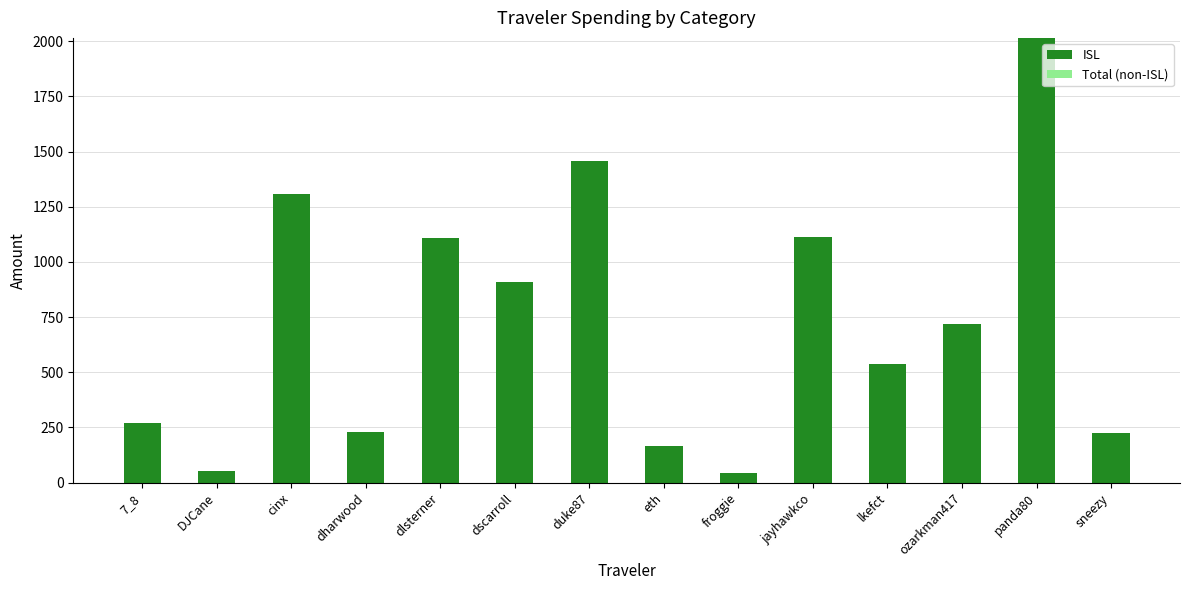

Which category has the highest value across all series?

panda80